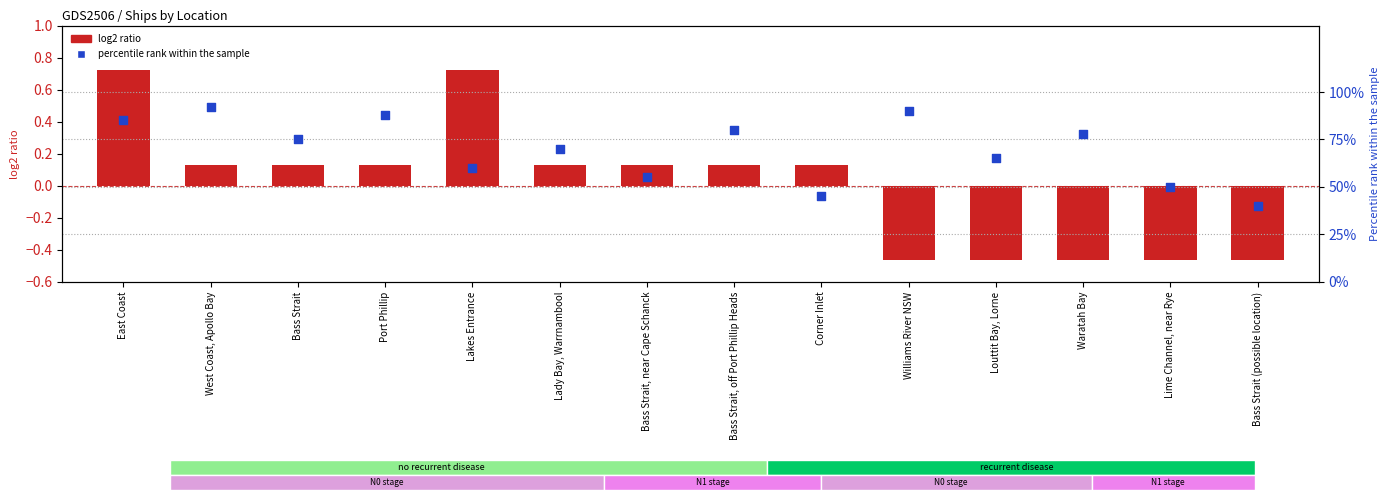

Which series has the largest total across all categories?

percentile rank within the sample